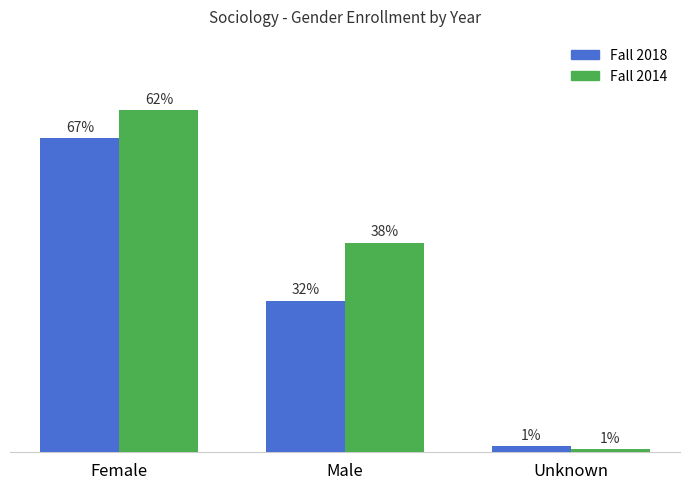

Are the bars grouped side by side (vs. stacked)?

Yes